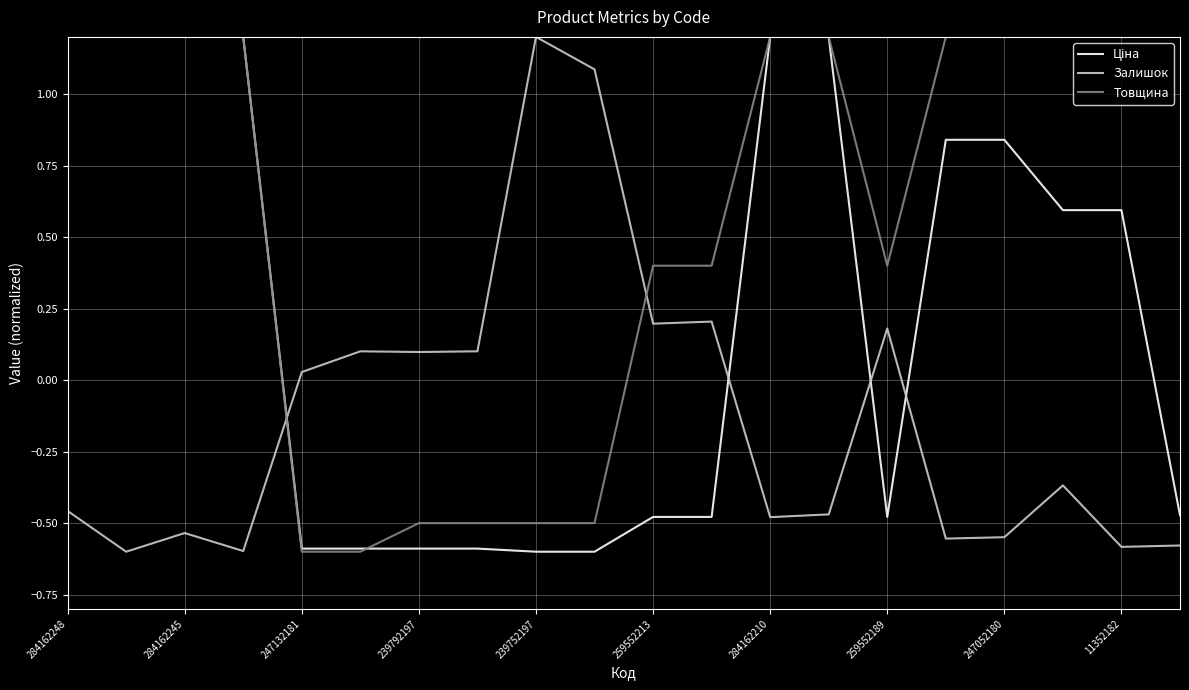

True or false: Товщина and Залишок intersect in this chart.

True